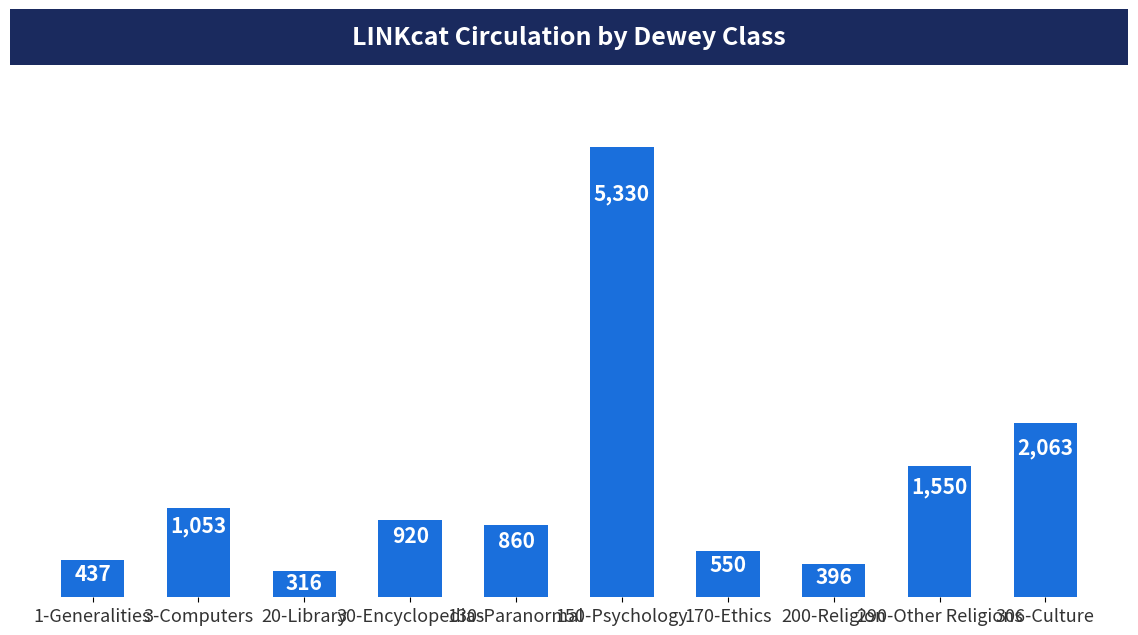

Reading left to right, transcribe all the data shown in this chart.

437	1053	316	920	860	5330	550	396	1550	2063